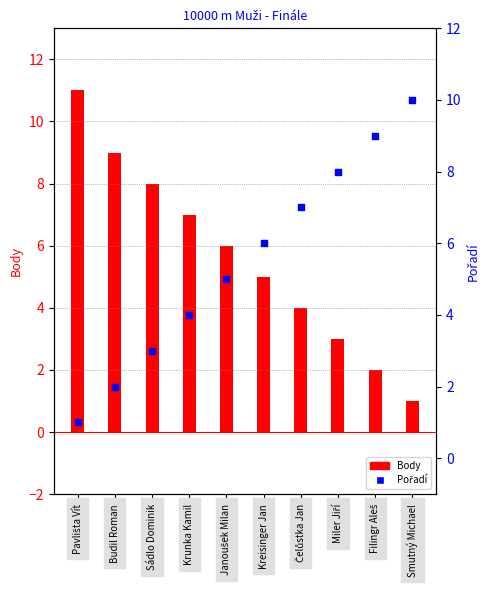

What is the total value across all series at Miler Jiří?

11